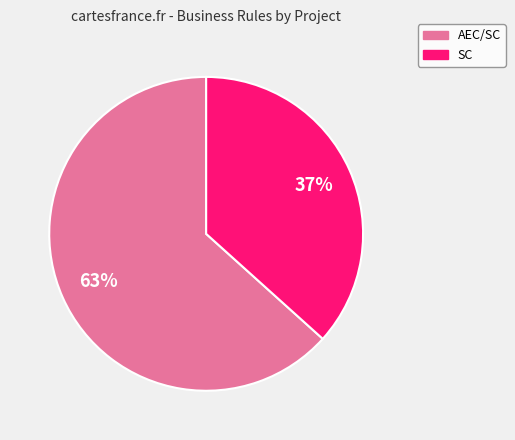

Is it true that SC is 37% of the pie?

True